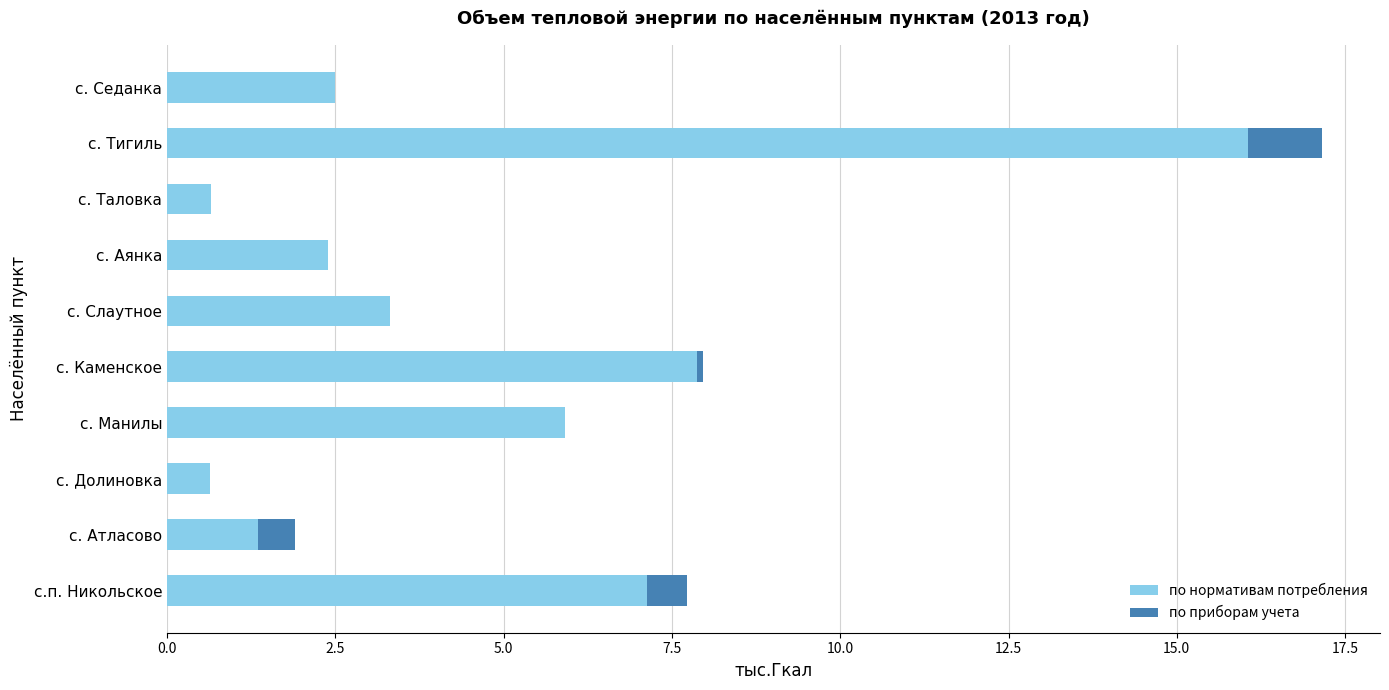

What is the approximate value of по нормативам потребления at с. Манилы?

5.9